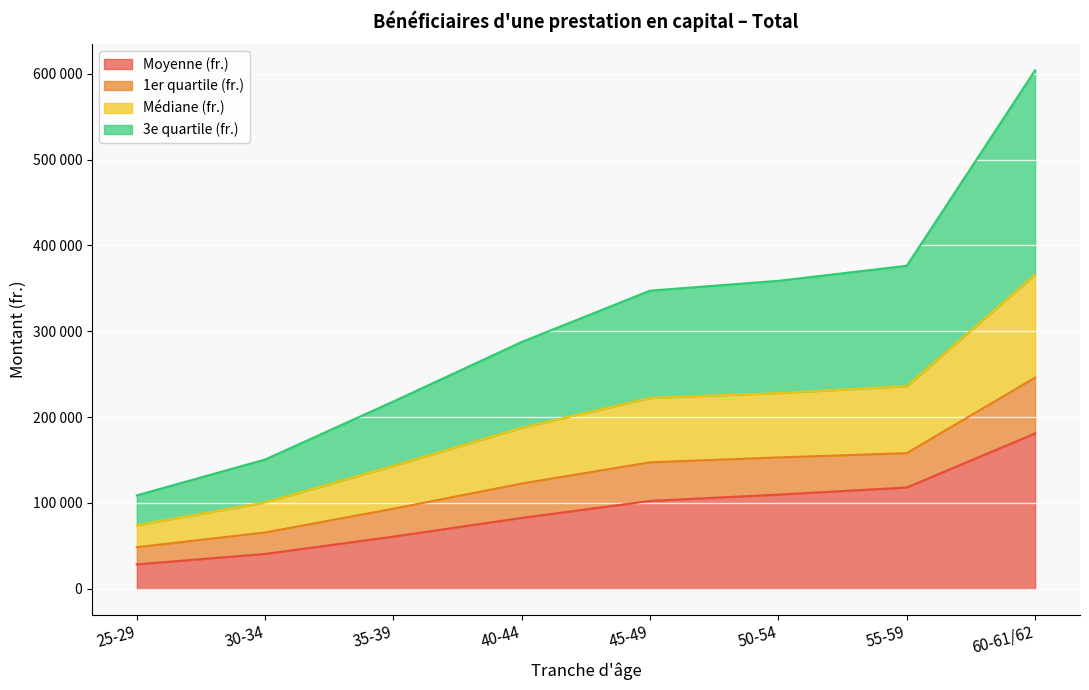

What is the label of the 8th point from the right?

25-29